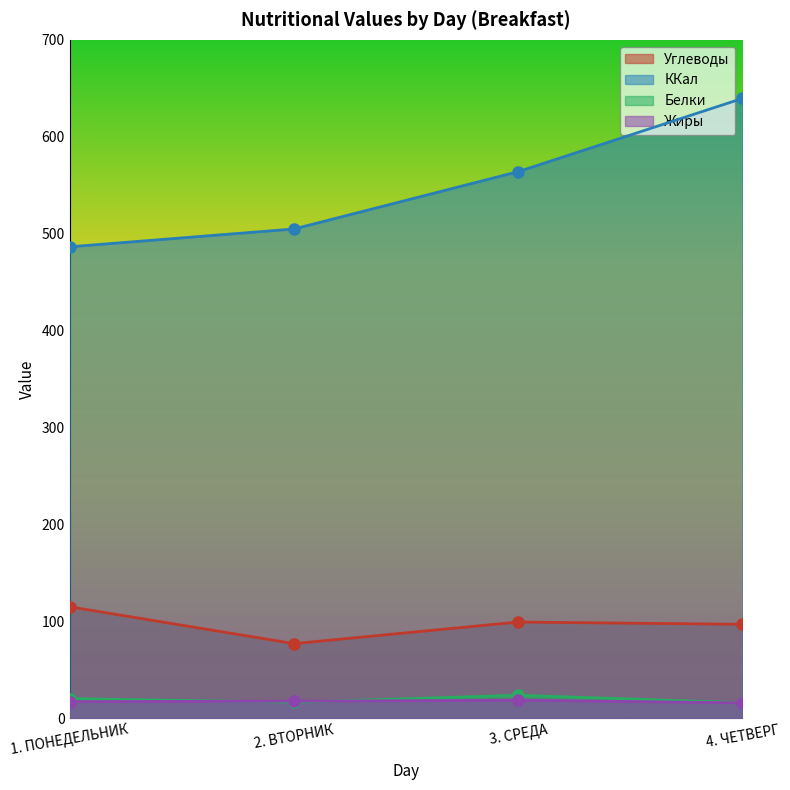

At how many categories does at least one series exceed 248?

4